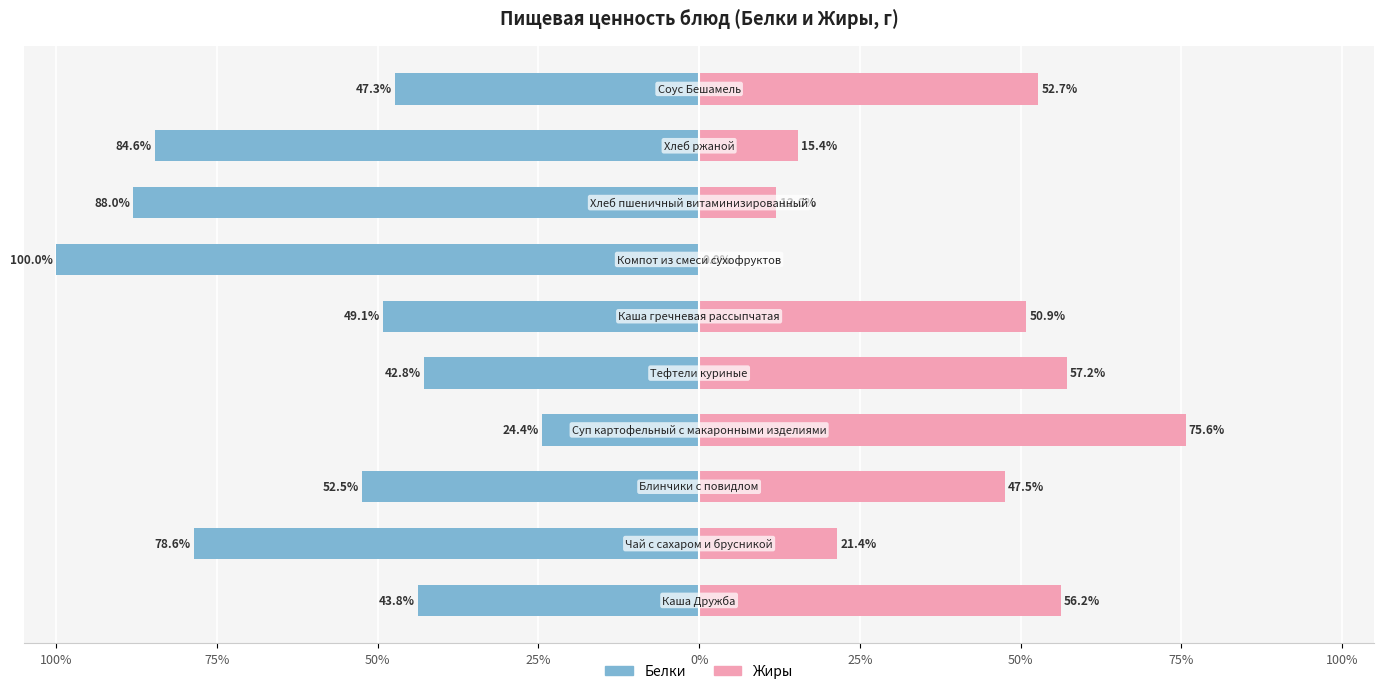

What are all the series names shown in the legend?

Белки, Жиры